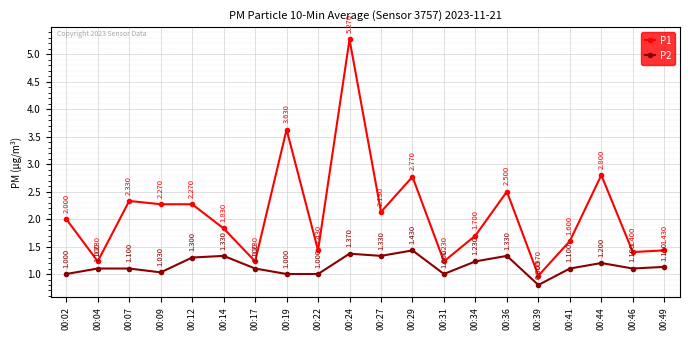

What are all the series names shown in the legend?

P1, P2